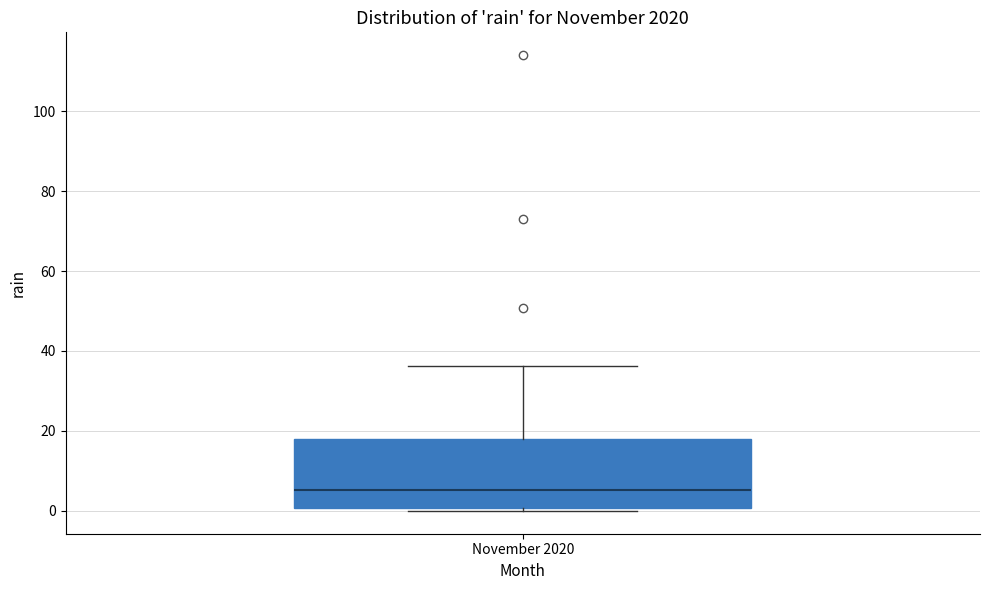

Where is the upper edge of the box for November 2020 on the y-axis? The values are not printed on the chart, so give them approximately, as read against the axis.

18